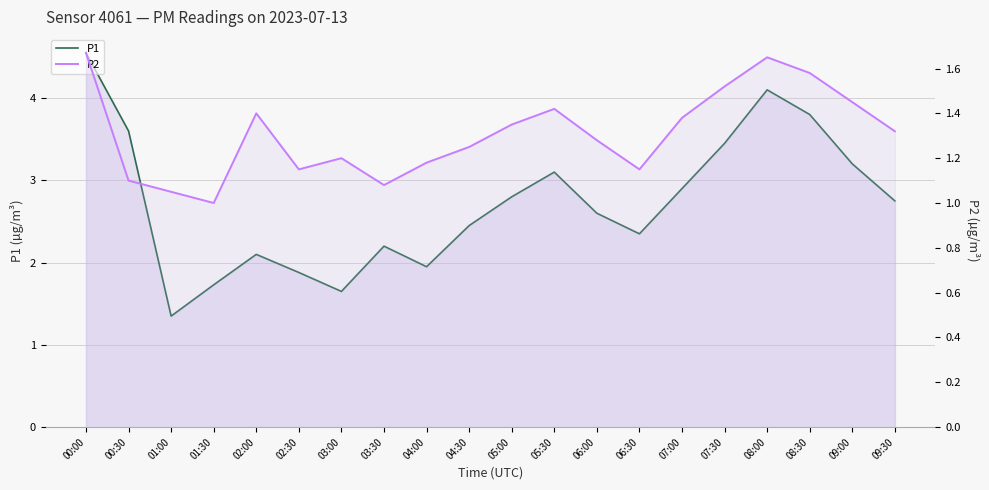

List the series in order of their peak value, lowest first.

P2, P1